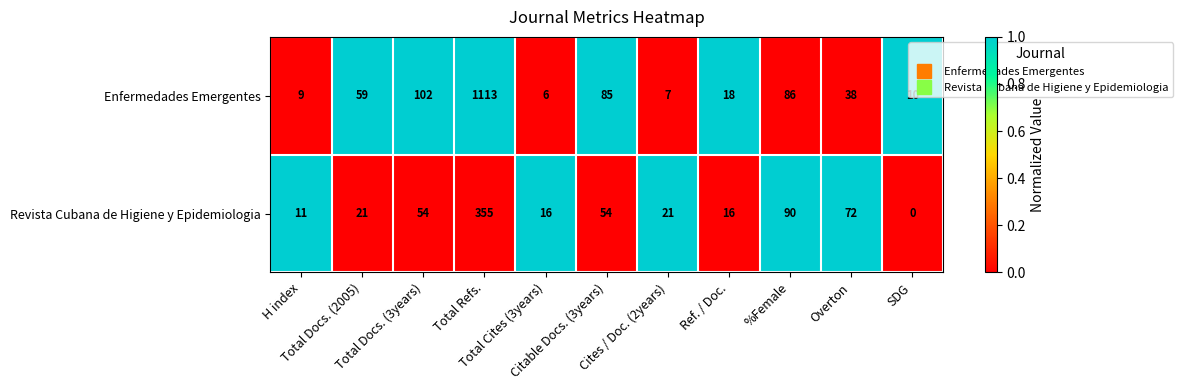

Which series has the largest total across all categories?

Enfermedades Emergentes